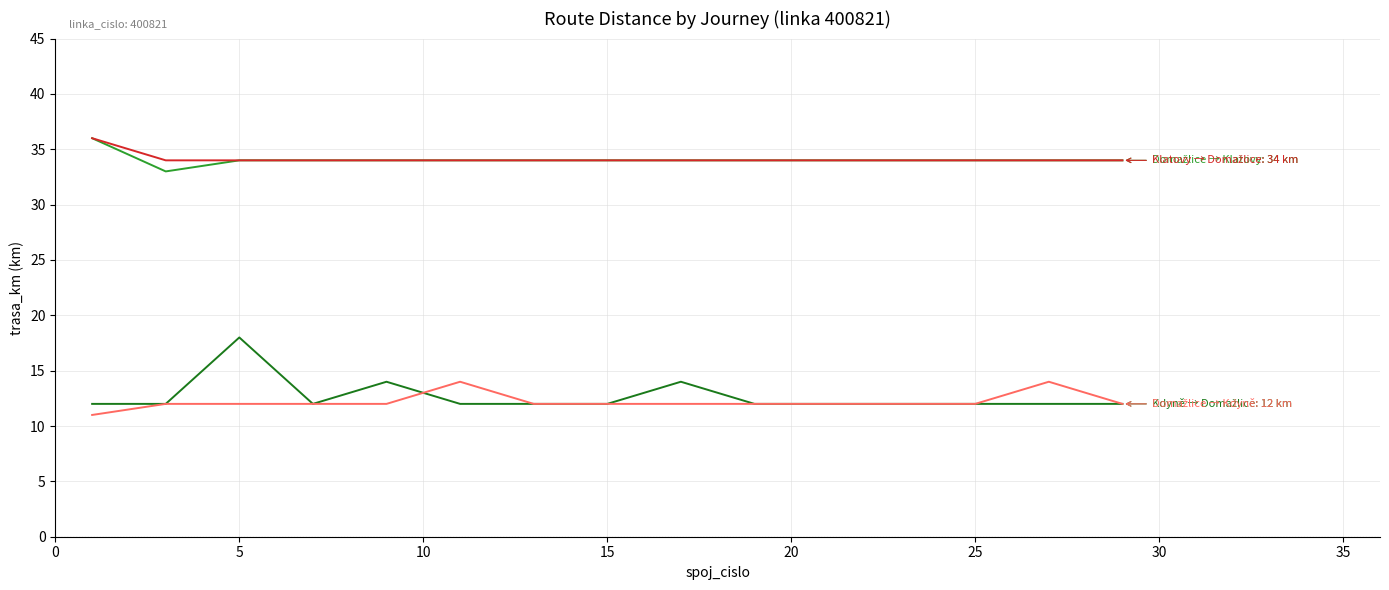

What is the greatest value displayed?

36